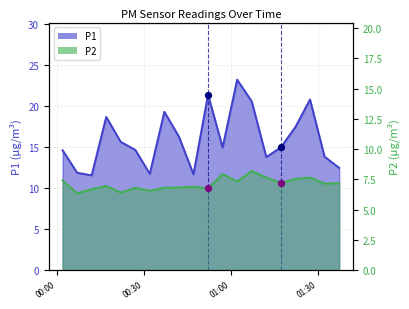

What are all the series names shown in the legend?

P1, P2